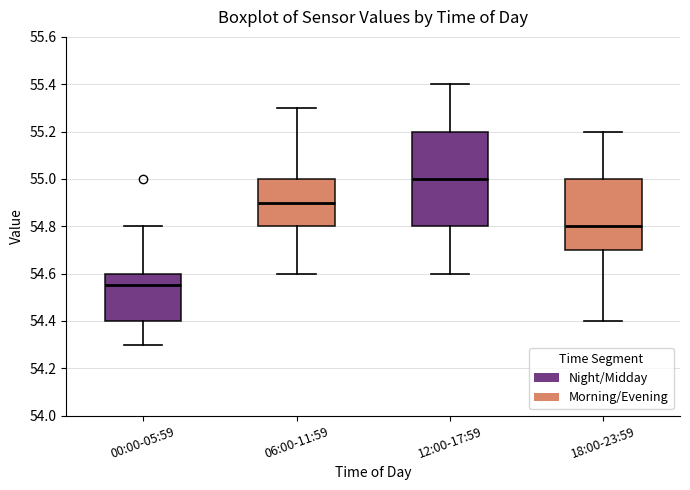

Where is the upper edge of the box for 06:00-11:59 on the y-axis? The values are not printed on the chart, so give them approximately, as read against the axis.

55.00